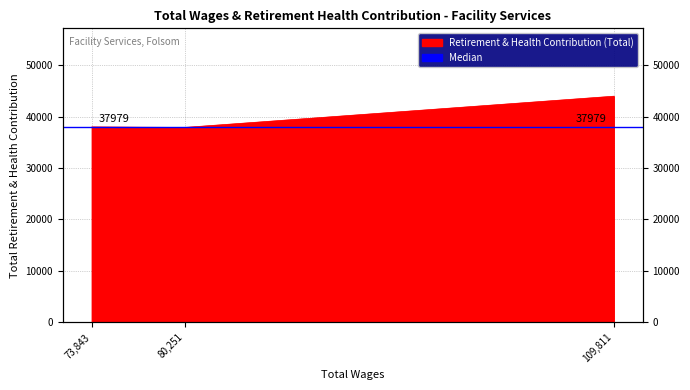

How many data points are above 37979?

1